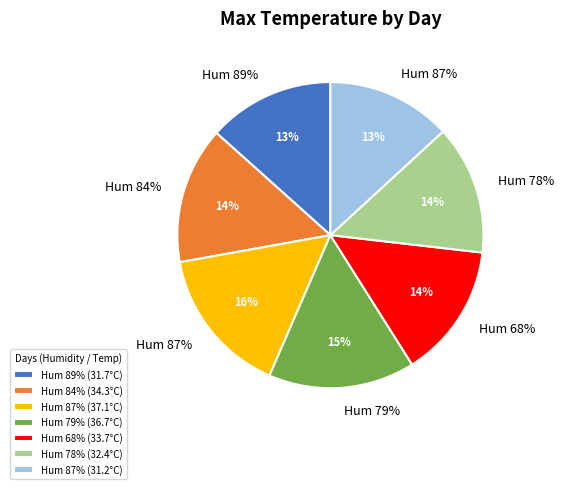

Rank the categories by value from highest to lowest.

87%, 79%, 84%, 68%, 78%, 89%, 87%